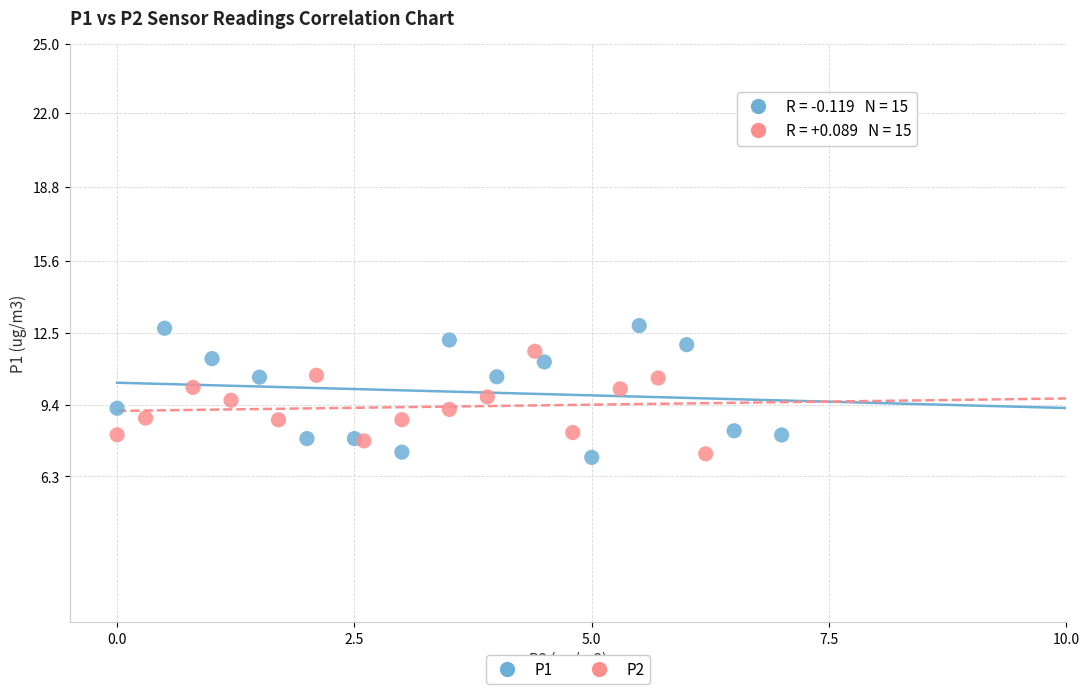

Which series reaches the maximum Y coordinate?

P1